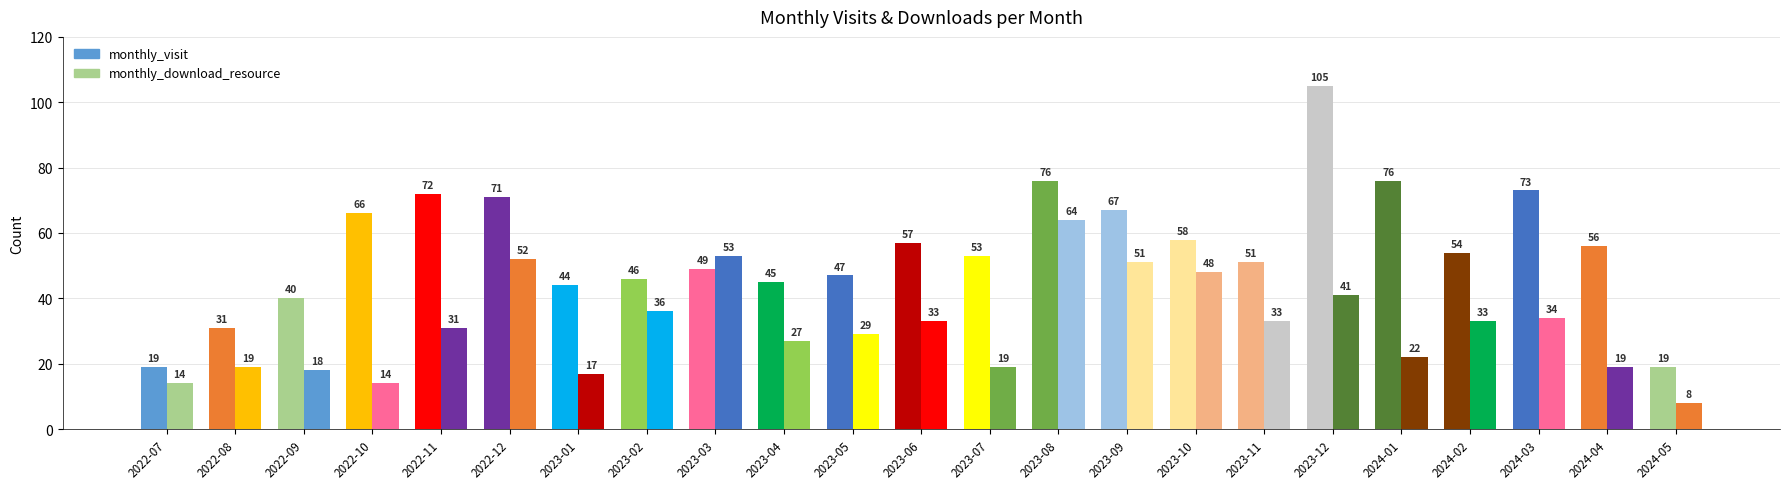

What is the minimum value shown in the chart?

8